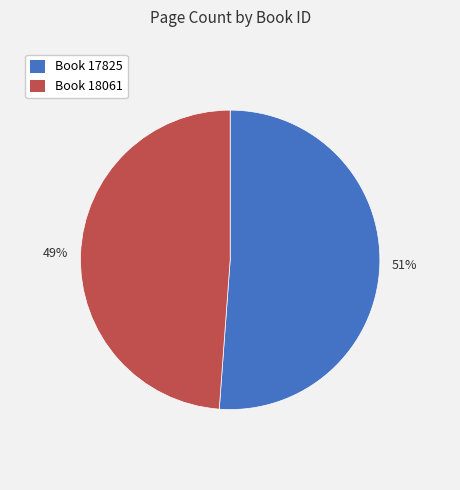

To the nearest percent, what percentage of the pie is 51%?

51%